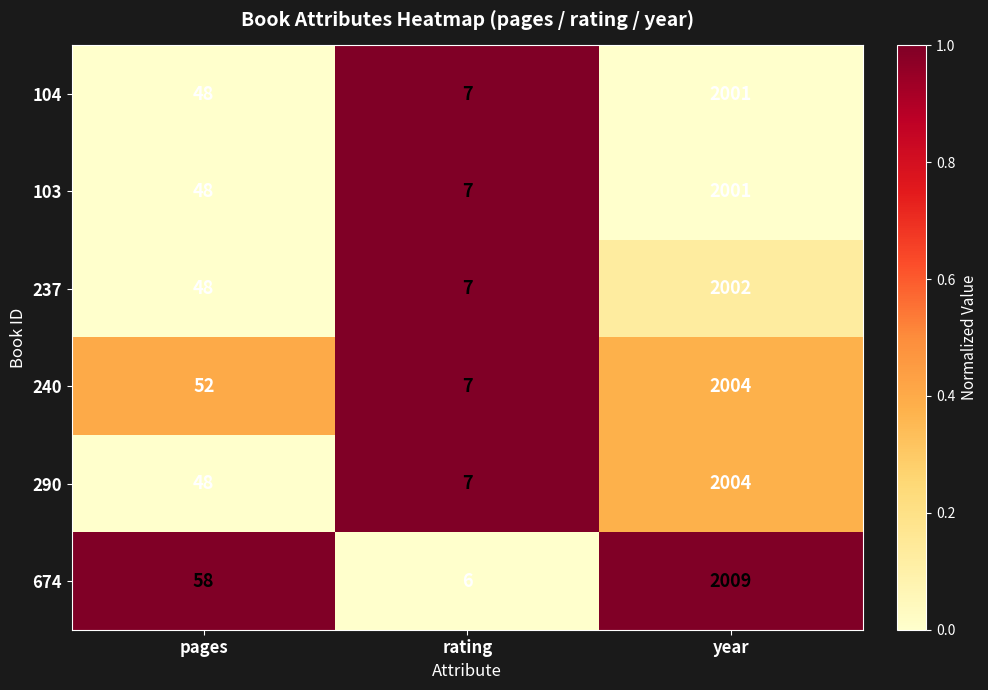

Count the number of data series in this chart.

6